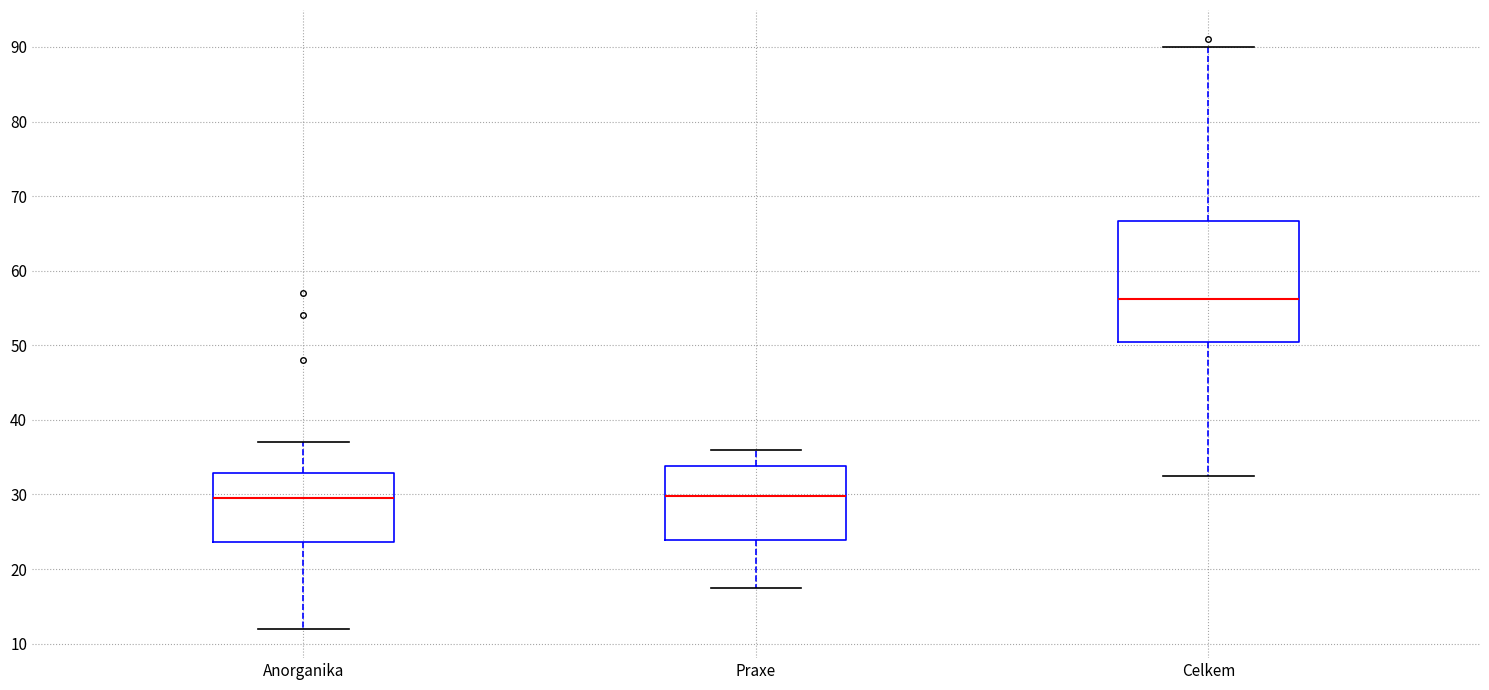

Reading left to right, read every box against the y-axis: the position of its median line, the range the box covers, and the ends of its whiskers. The values are not printed on the chart, so give them approximately, as read against the axis.

Anorganika: median 30, box 24 to 33, whiskers 12 to 37
Praxe: median 30, box 24 to 34, whiskers 18 to 36
Celkem: median 56, box 51 to 67, whiskers 33 to 90